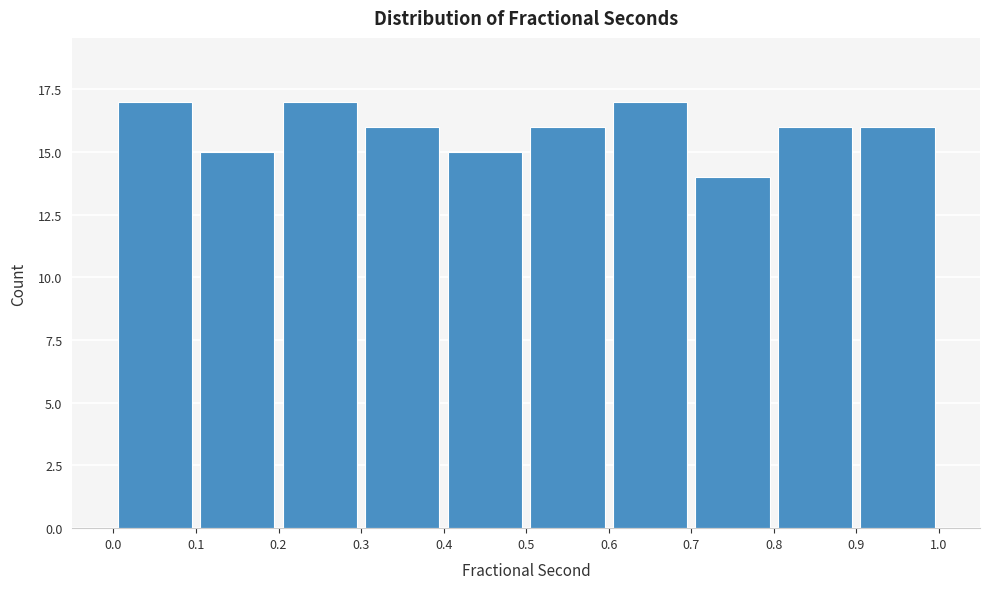

Reading left to right, transcribe this chart: for each bar, give the range it covers on the x-axis and its height. The values are not printed on the chart, so give them approximately, as read against the axis.

0.0 to 0.1: 17
0.1 to 0.2: 15
0.2 to 0.3: 17
0.3 to 0.4: 16
0.4 to 0.5: 15
0.5 to 0.6: 16
0.6 to 0.7: 17
0.7 to 0.8: 14
0.8 to 0.9: 16
0.9 to 1.0: 16